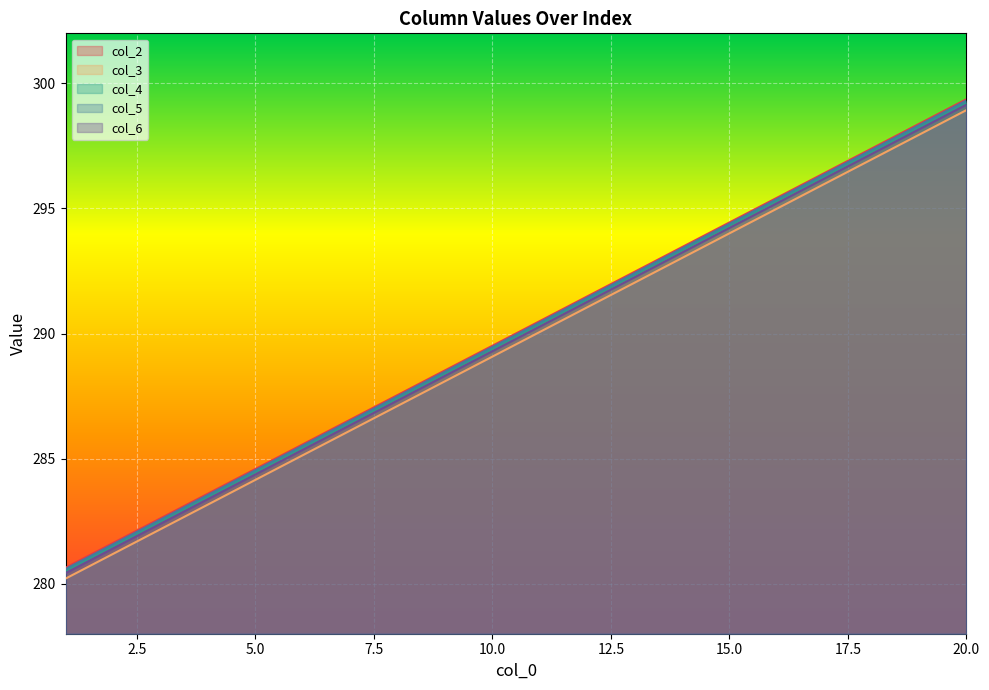

Which series has the largest range (max minus min)?

col_1